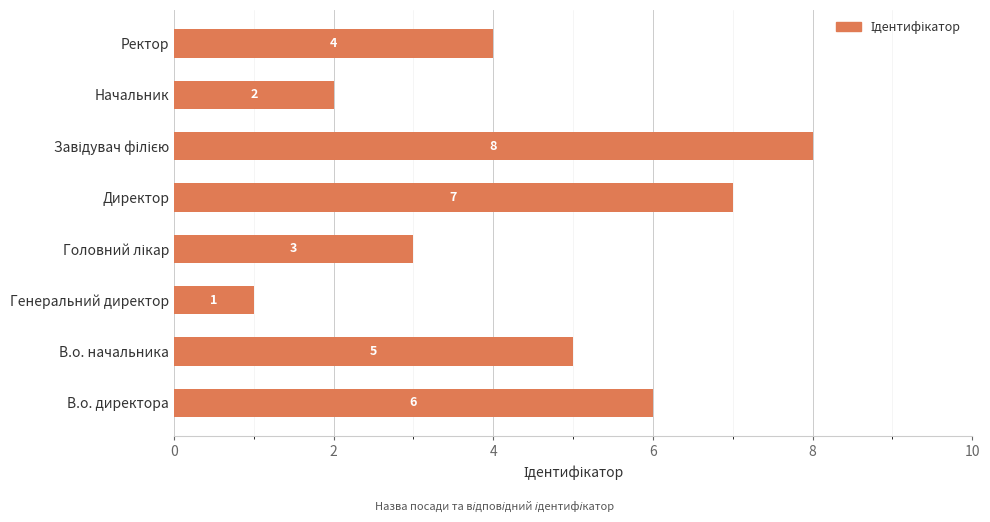

What is the sum of all values?

36